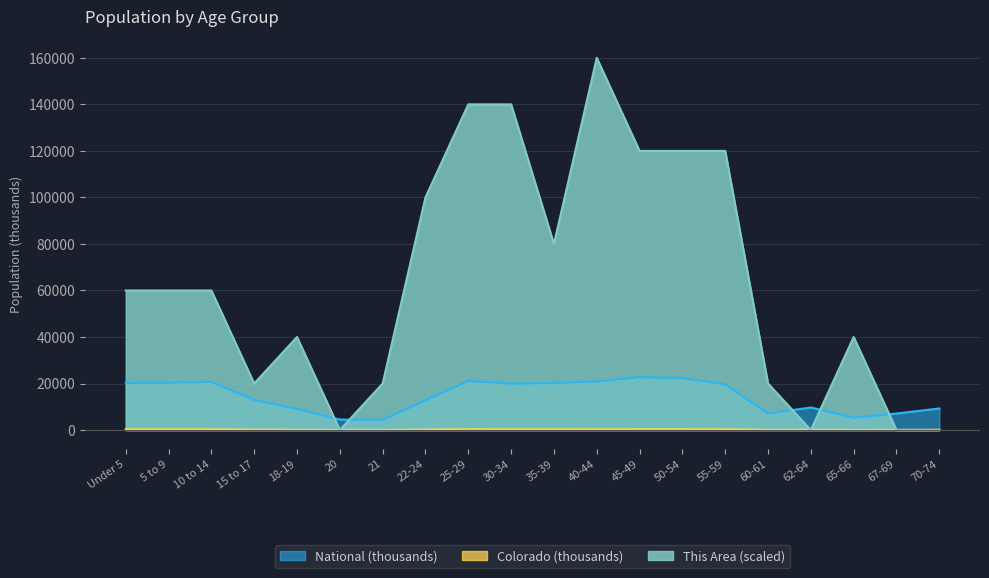

At which category does National reach its first local peak?

10 to 14